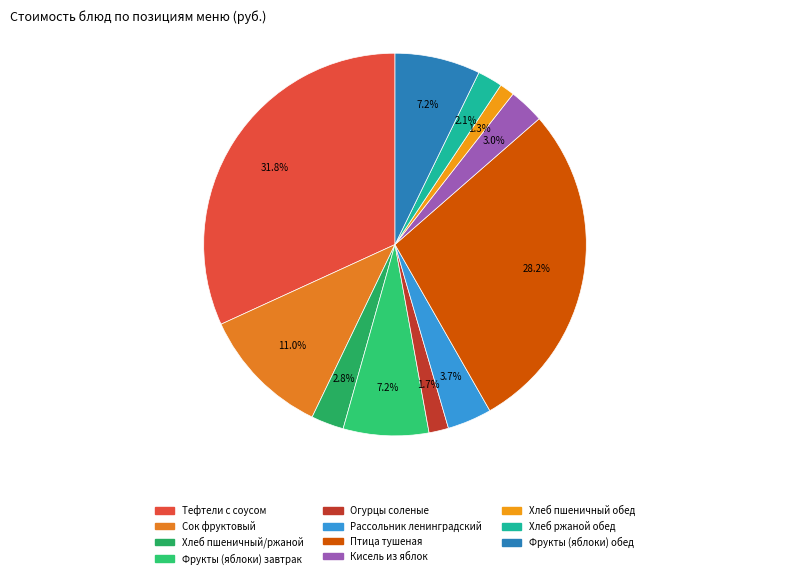

How many slices are in this pie chart?

11